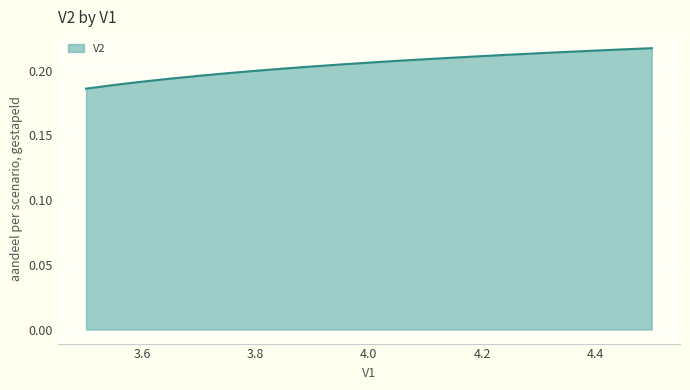

At which label is the value closest to 0?

3.5